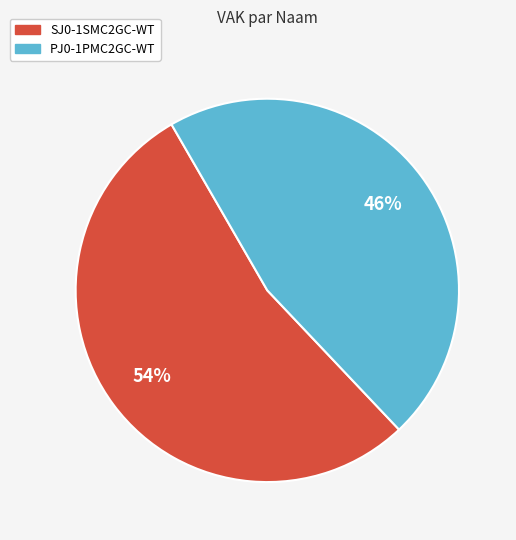

Does SJ0-1SMC2GC-WT account for over 50% of the chart?

Yes